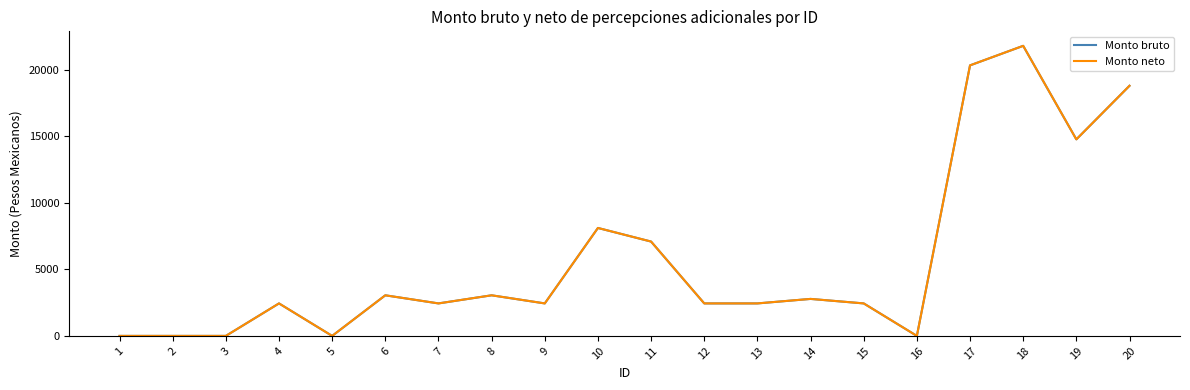

Does the chart have visible grid lines?

No